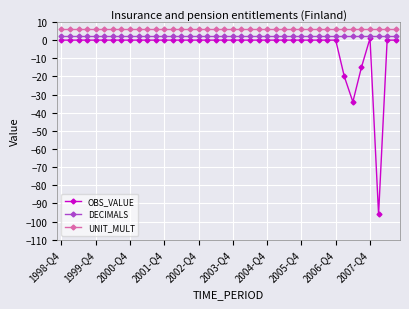

What is the highest value of the DECIMALS series?

2